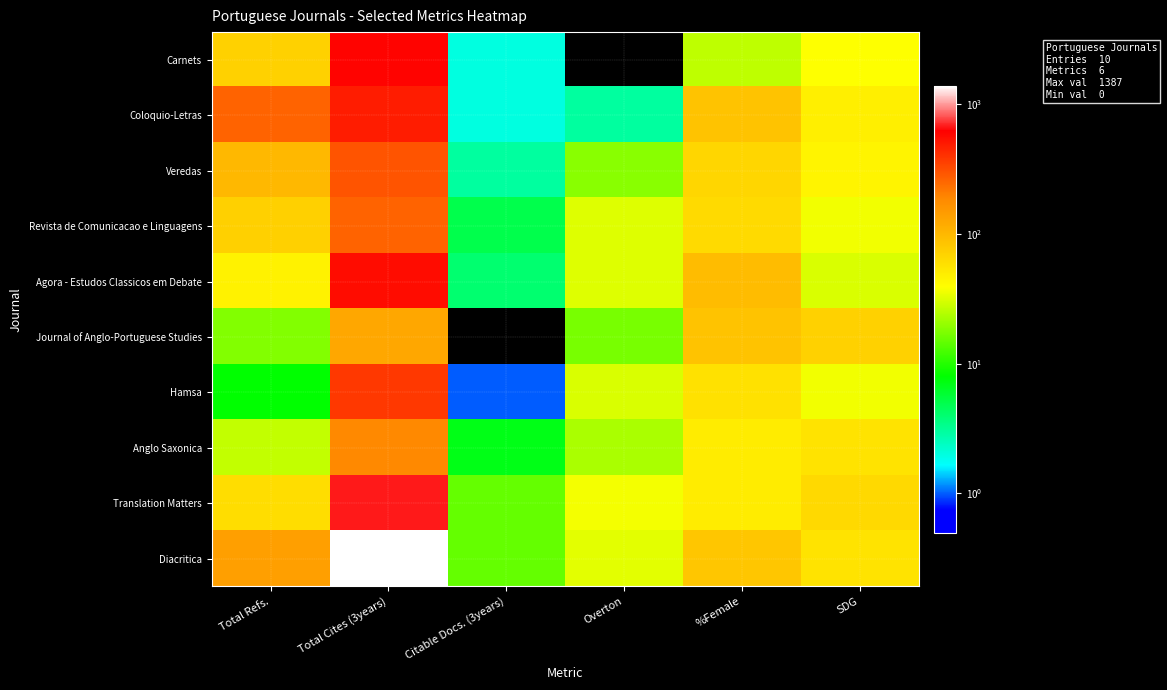

List the series in order of their peak value, highest first.

Diacritica, Translation Matters, Carnets, Agora - Estudos Classicos em Debate, Coloquio-Letras, Hamsa, Veredas, Revista de Comunicacao e Linguagens, Anglo Saxonica, Journal of Anglo-Portuguese Studies